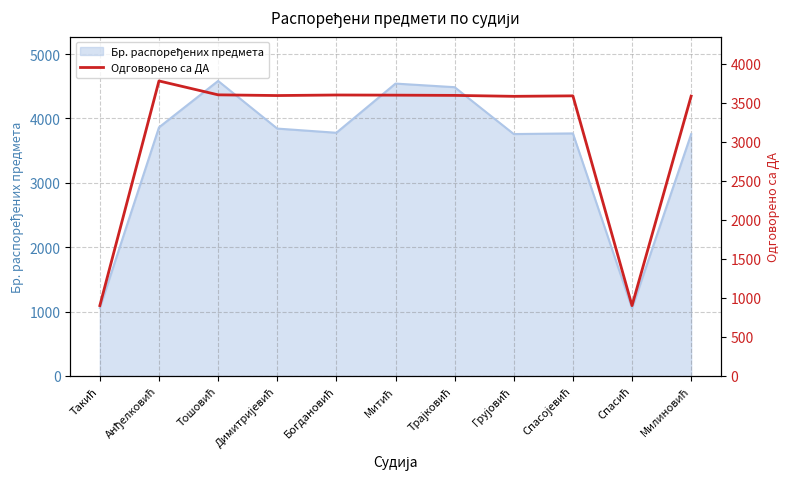

What is the label of the 7th point from the left?

Трајковић